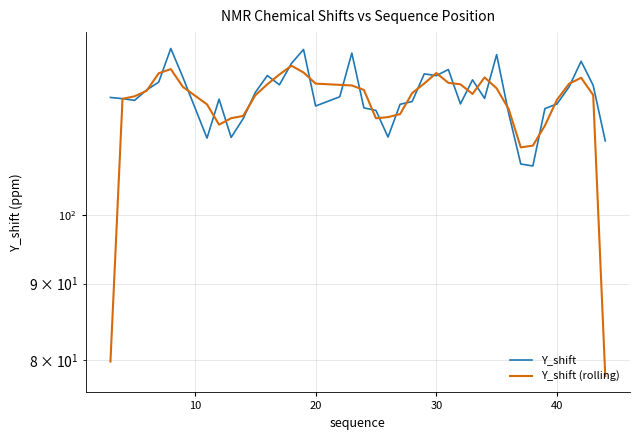

What is the smallest value displayed?

78.1